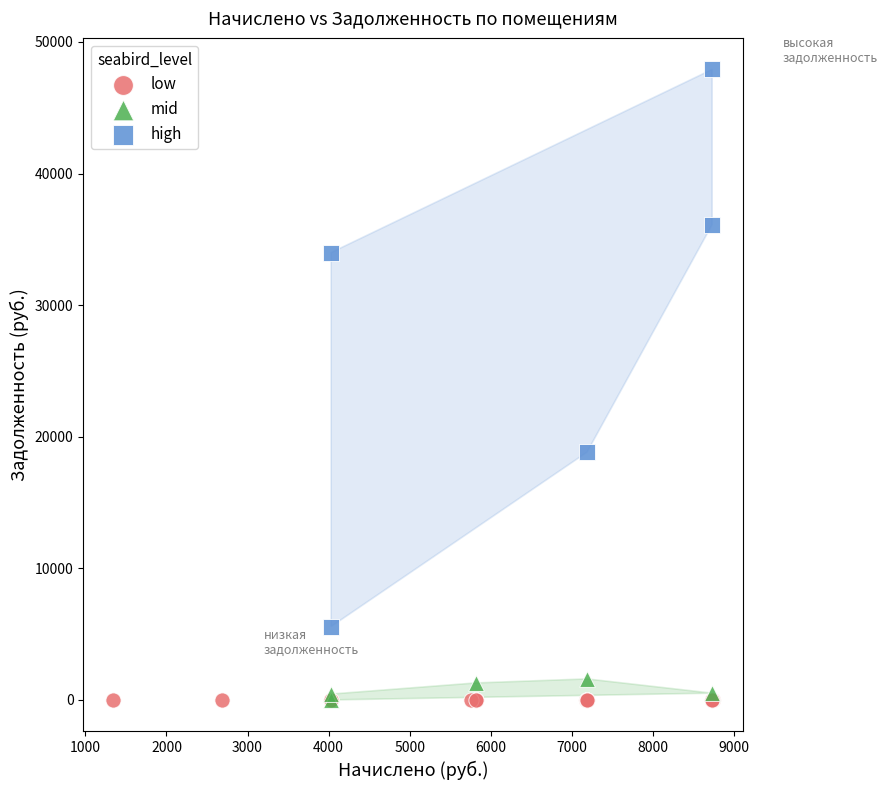

Which series contains the highest Y value?

high